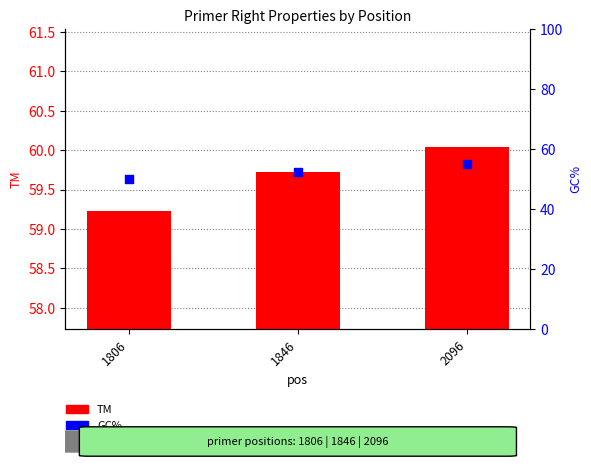

What is the total value across all series at 1846?

112.1